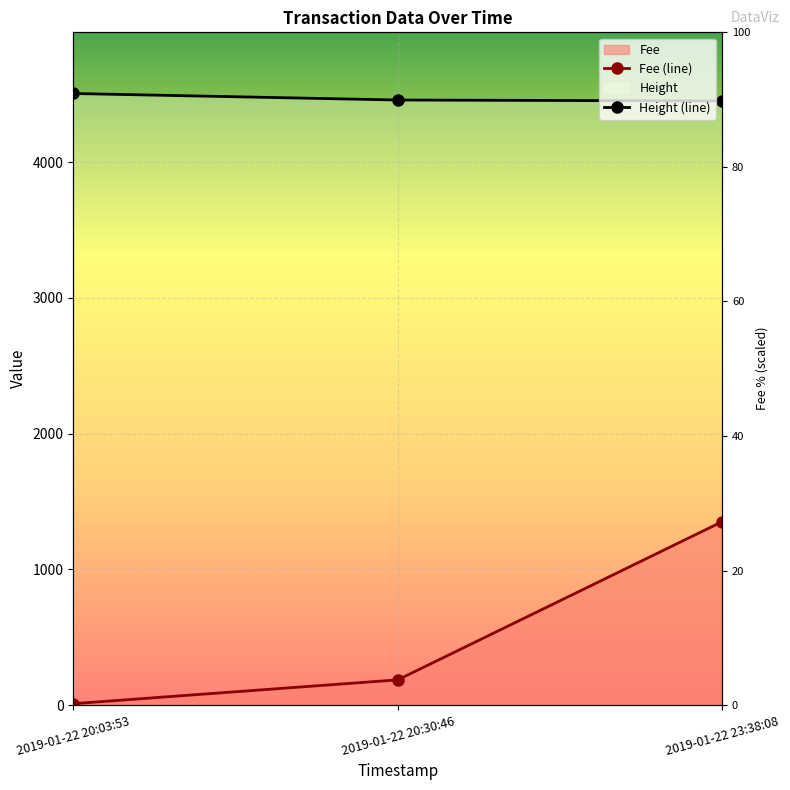

Is it true that Height (line) equals 8070.4 at 2019-01-22 20:03:53?

False